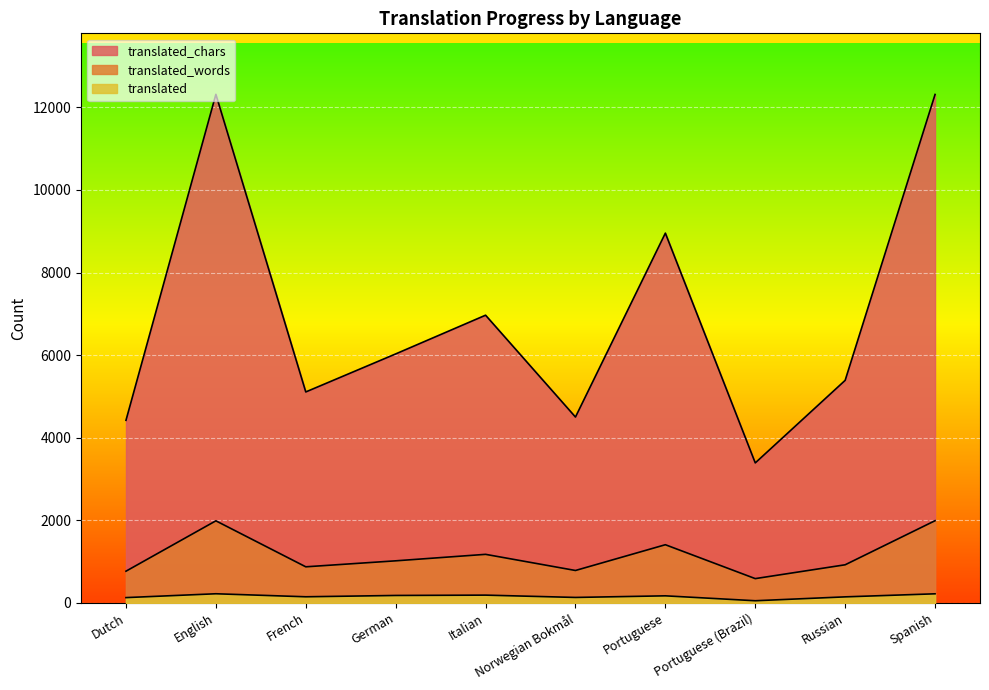

True or false: translated_chars and translated_words intersect in this chart.

False